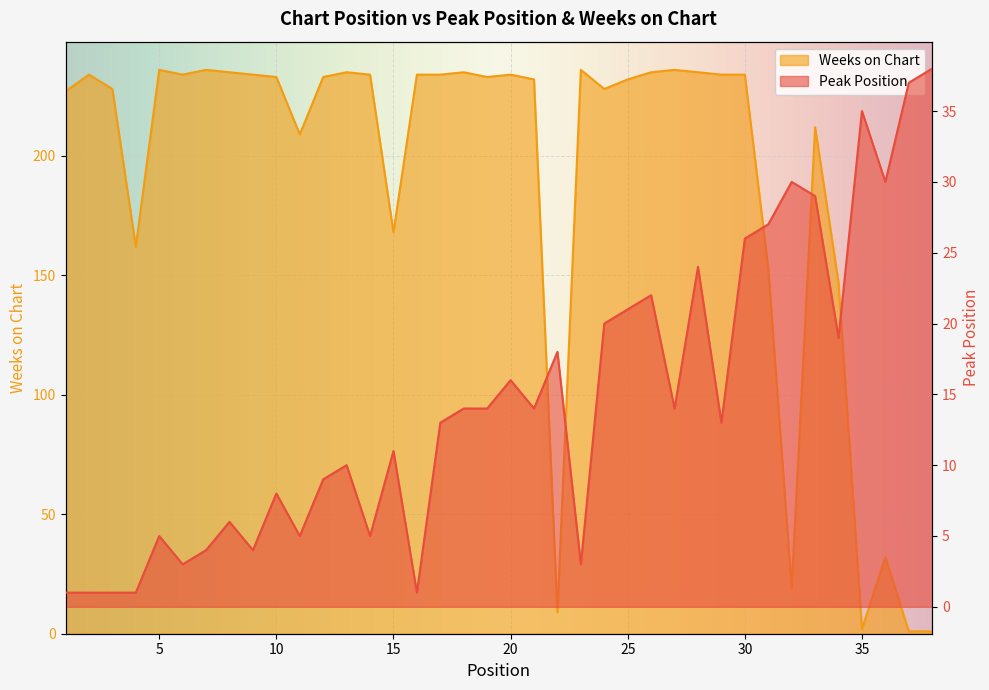

Where do Weeks on Chart and Peak Position first cross each other?

21 and 22